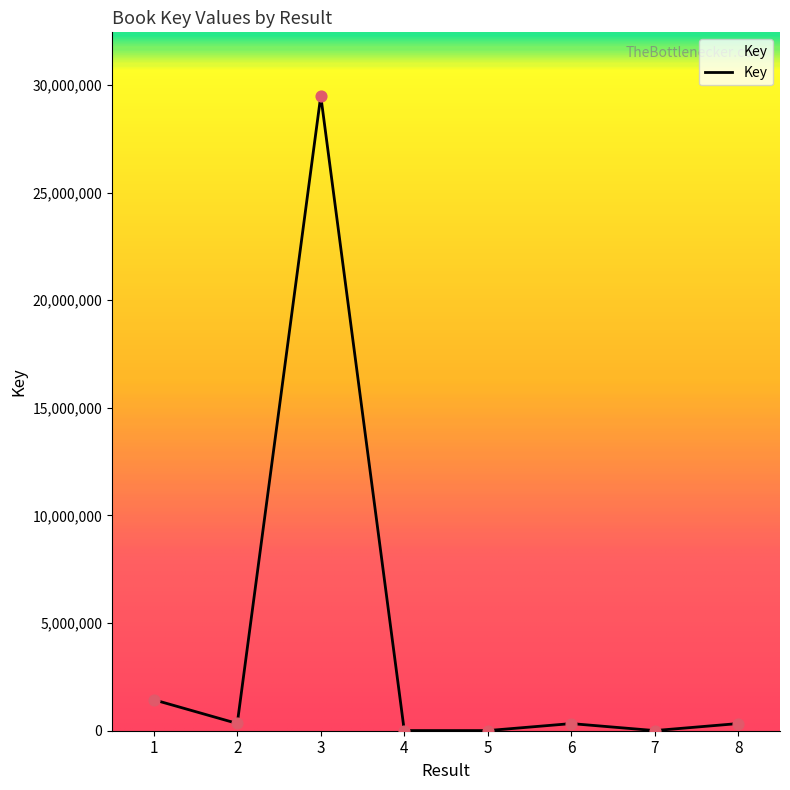

What is the difference between the maximum and minimum values?

29485914